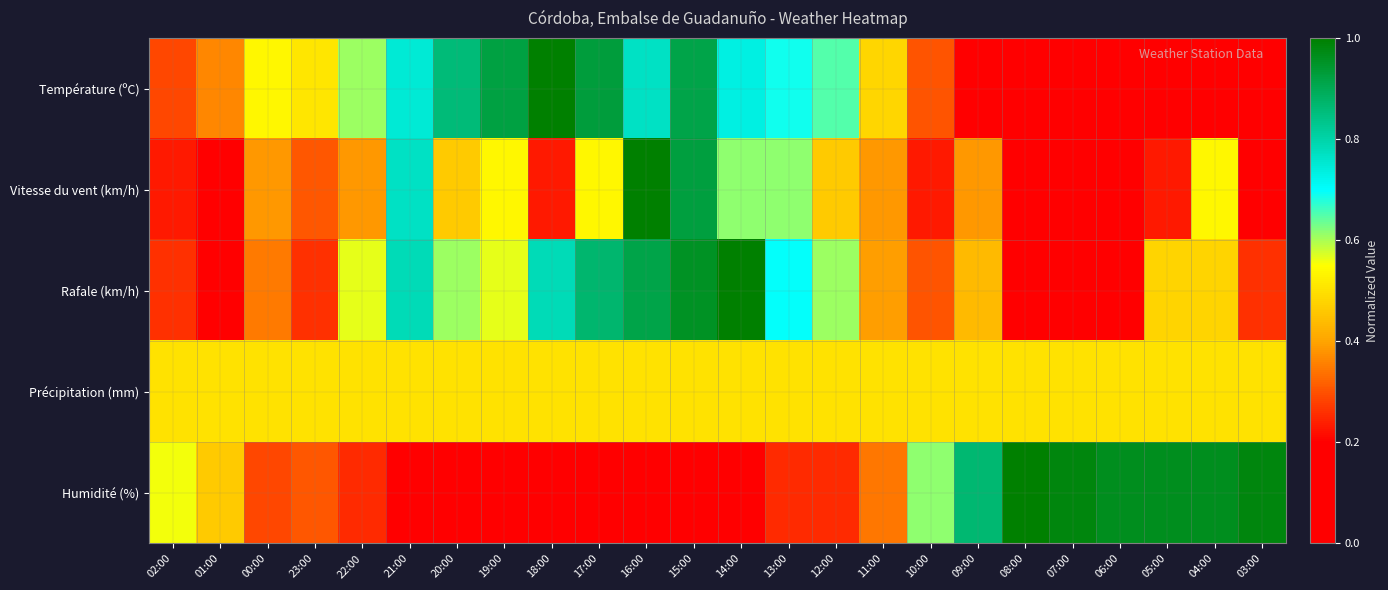

At which category does the chart reach its peak across all series?

18:00